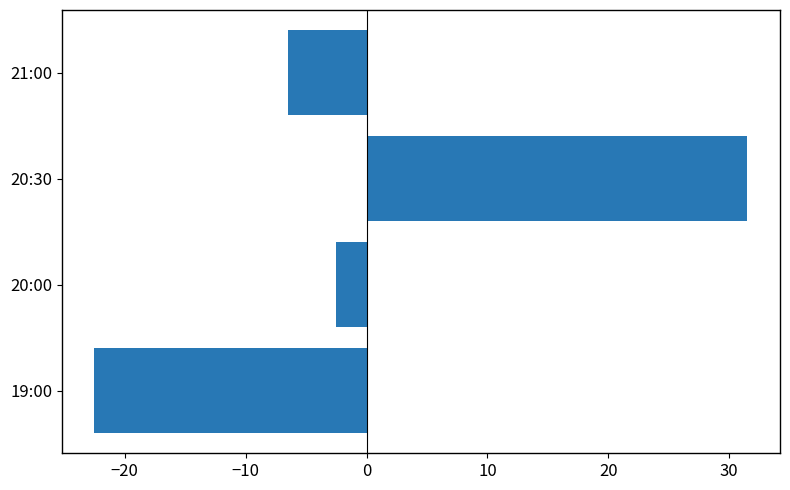

What is the difference between the maximum and minimum values?

54.0